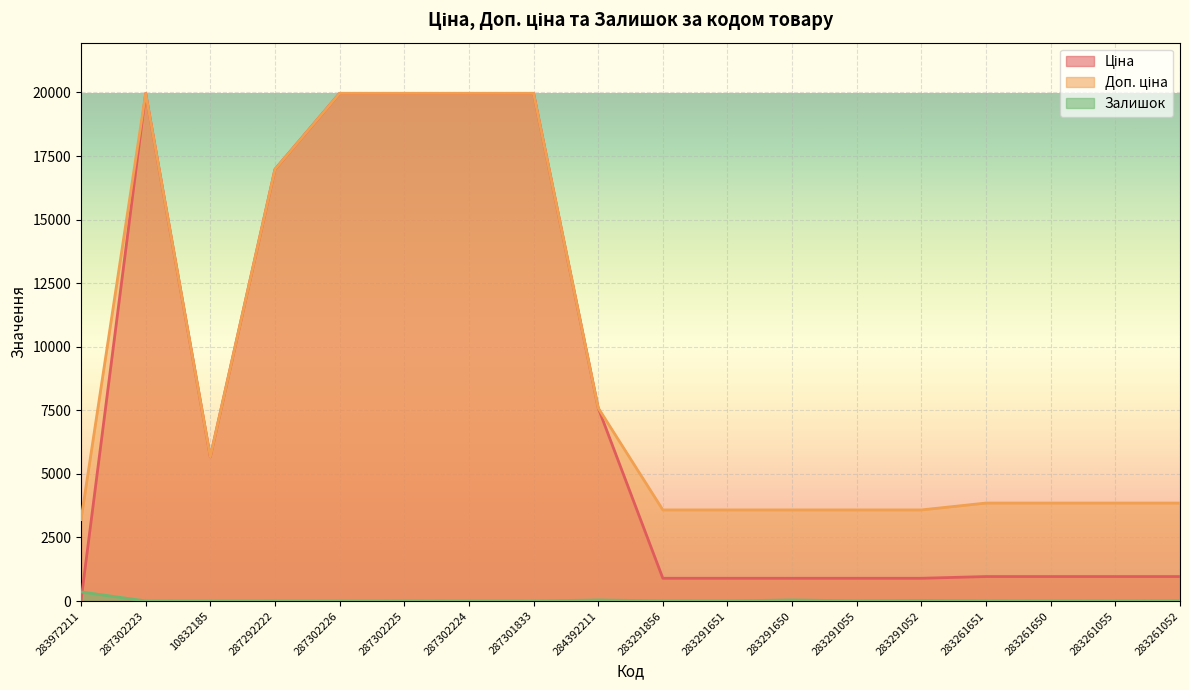

Reading left to right, transcribe all the data shown in this chart.

Ціна: 32.0	19964.2	5673.8	16976.3	19964.2	19964.2	19964.2	19964.2	7596.5	895.9	895.9	895.9	895.9	895.9	963.5	963.5	963.5	963.5
Доп. ціна: 3205.0	19964.2	5673.8	16976.3	19964.2	19964.2	19964.2	19964.2	7596.5	3583.6	3583.6	3583.6	3583.6	3583.6	3854.0	3854.0	3854.0	3854.0
Залишок: 360.0	5.0	2.0	4.0	1.0	5.0	3.0	0.0	43.0	7.0	6.0	43.0	9.0	26.0	8.0	6.0	4.0	12.0